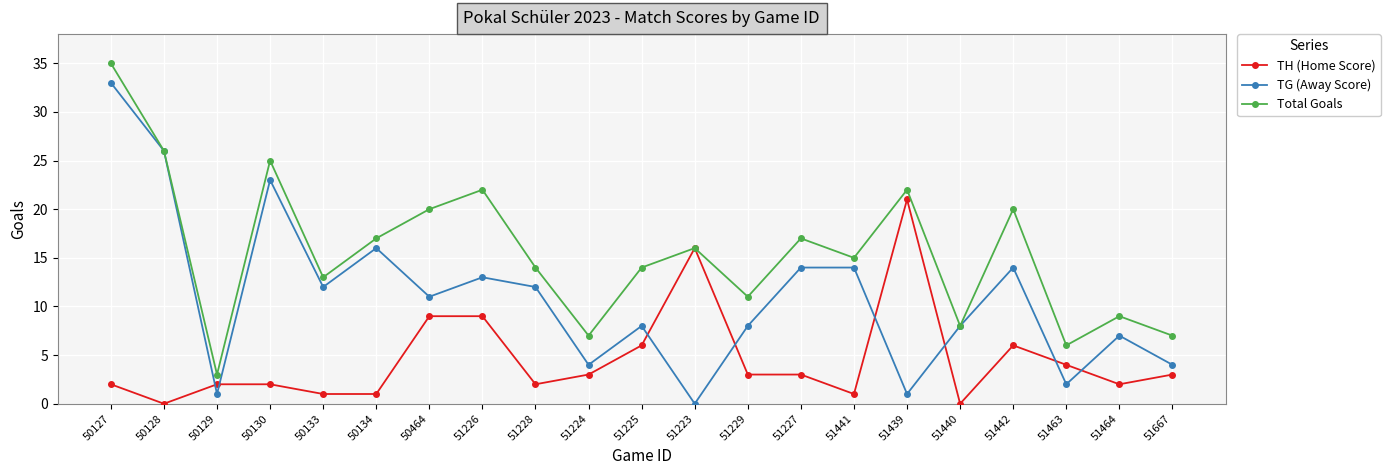

True or false: TG (Away Score) and TH (Home Score) intersect in this chart.

True